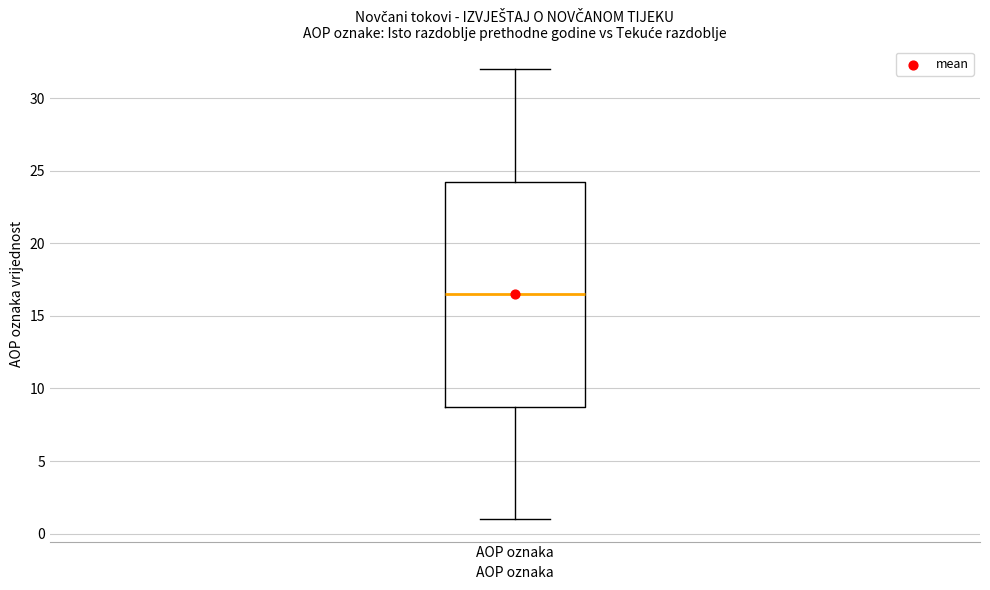

Read this box plot against the y-axis: the position of the median line, the range covered by the box, and the ends of both whiskers. The values are not printed on the chart, so give them approximately, as read against the axis.

median 16.5, box 9.0 to 24.5, whiskers 1.0 to 32.0